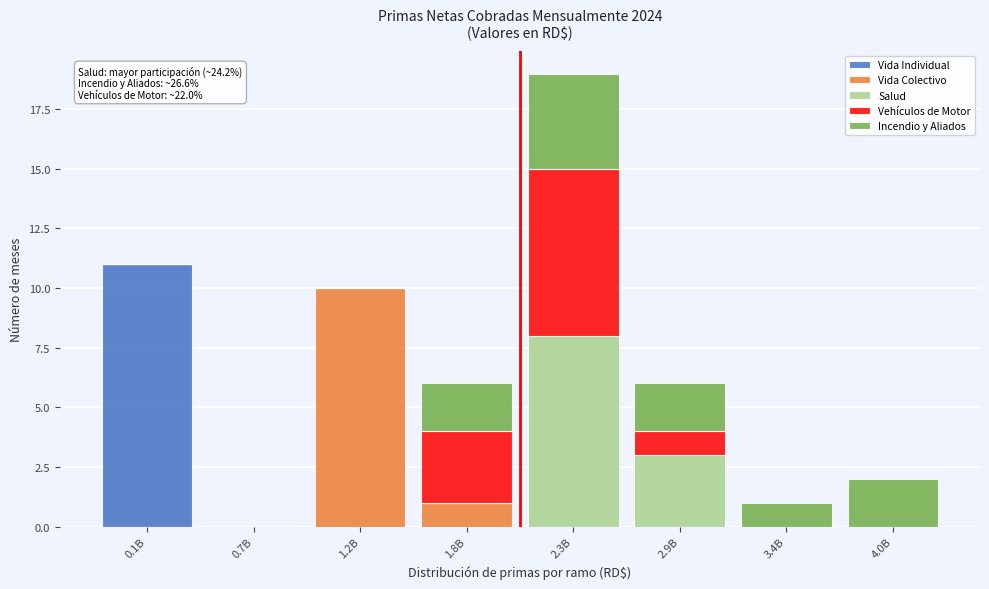

Which category has the highest value in the Vida Individual series?

0.1B